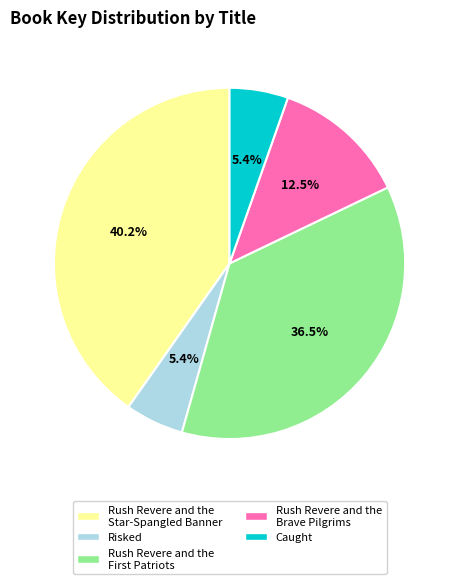

Is it true that Risked is 5% of the pie?

True